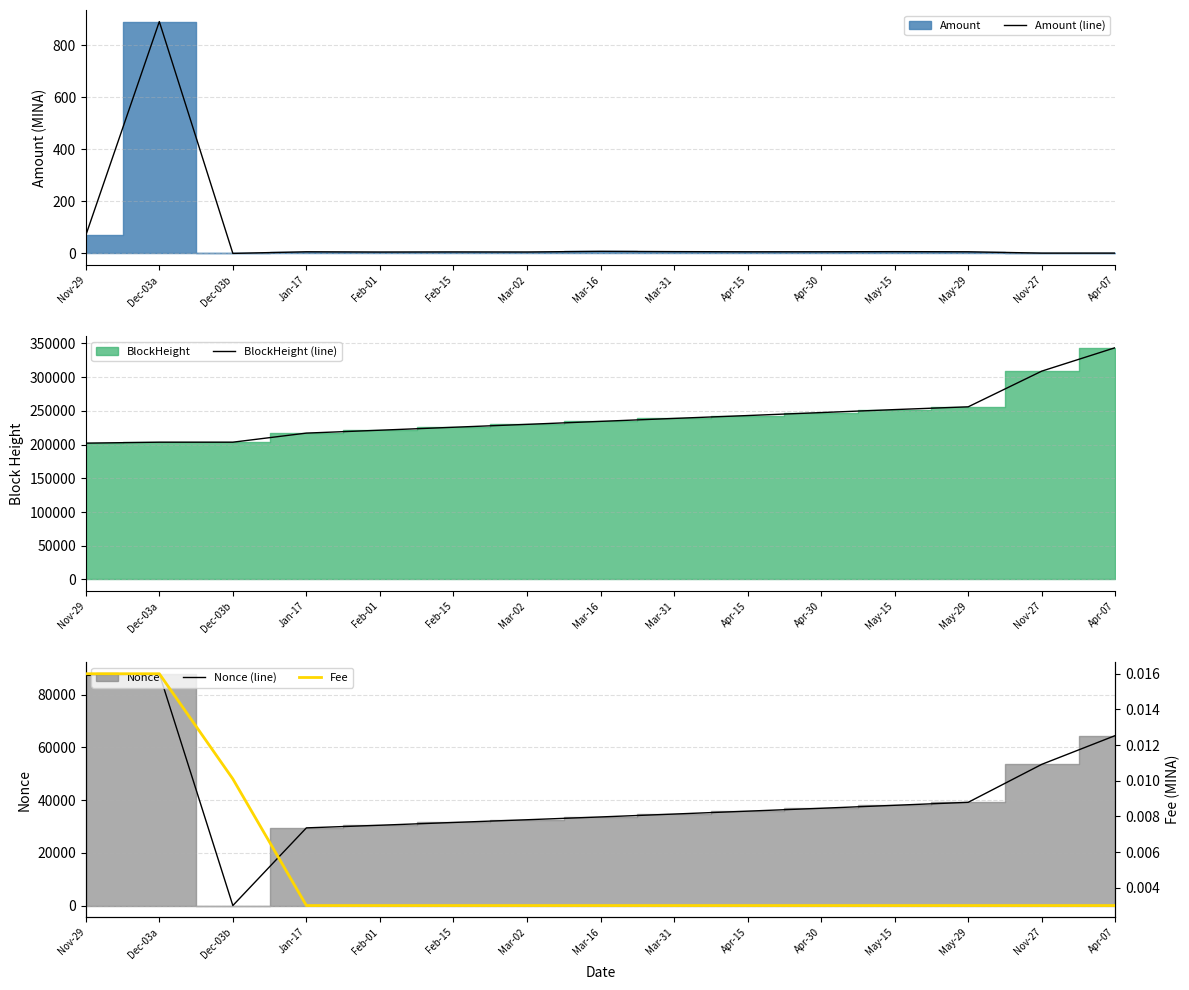

At how many categories does at least one series exceed 182430?

15